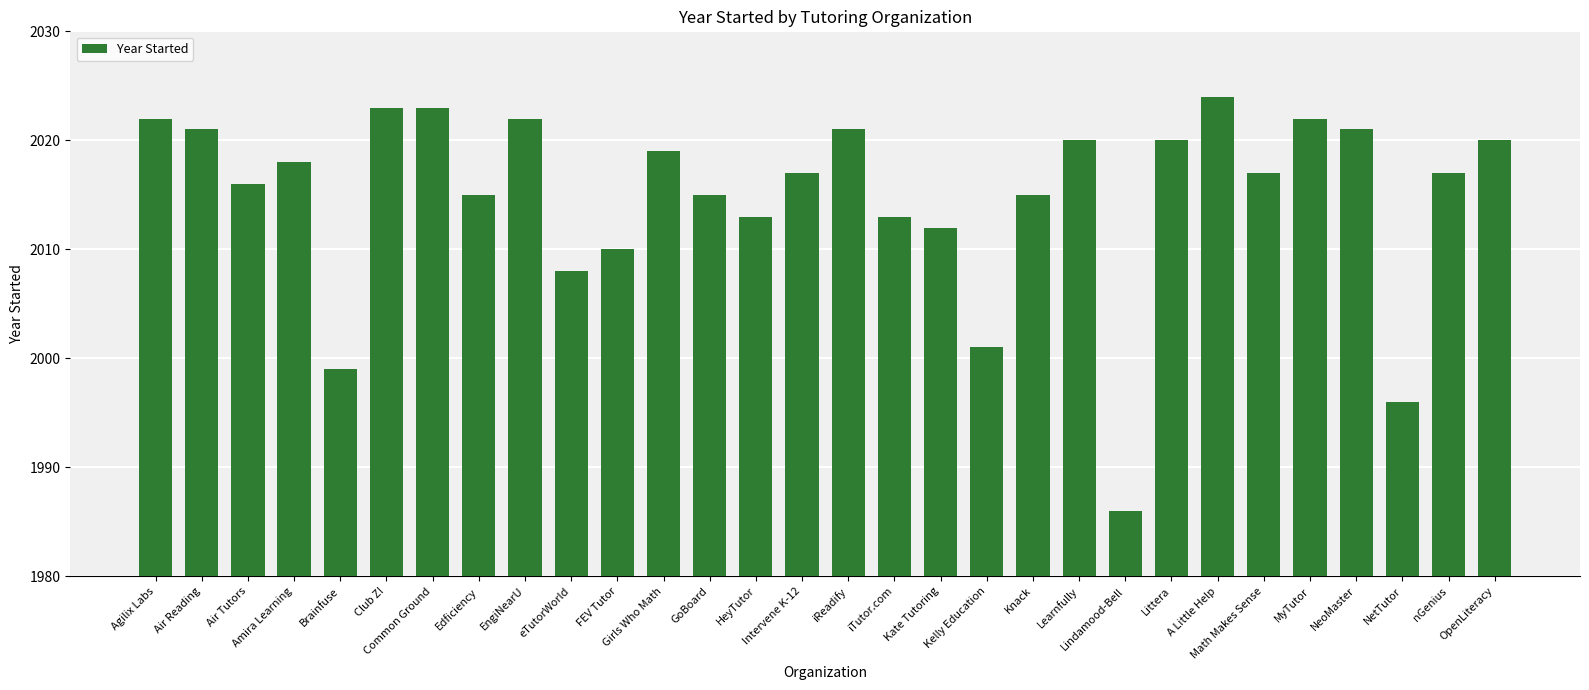

Count the number of data series in this chart.

1